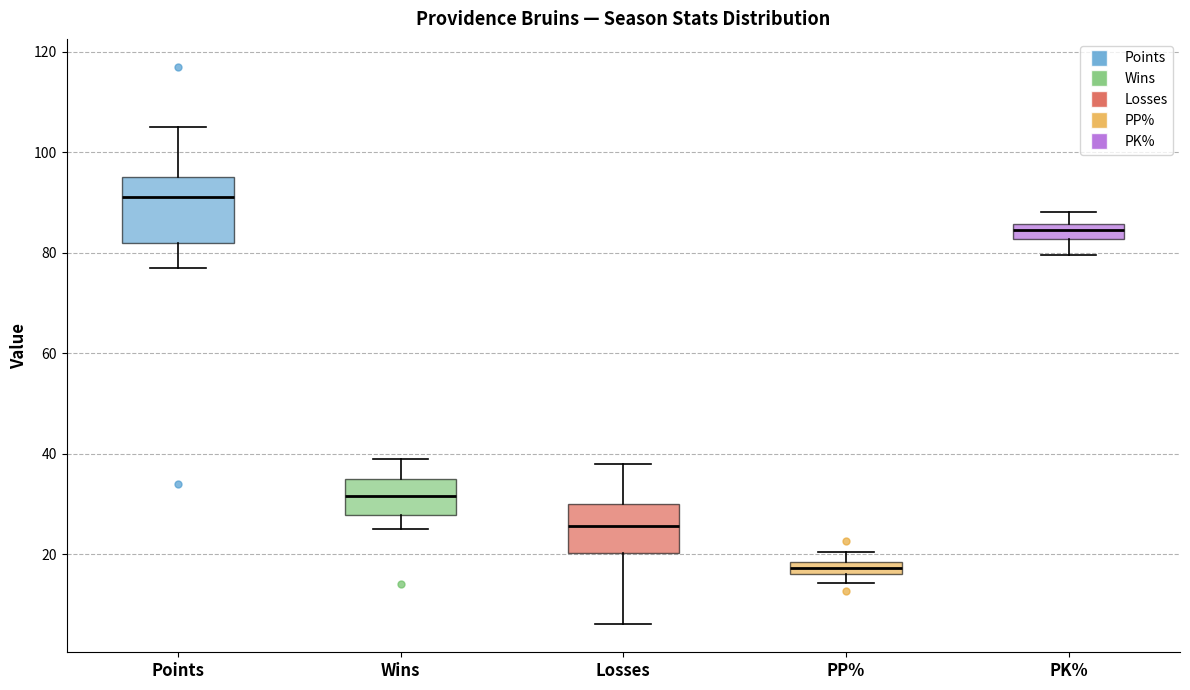

Where does the lower whisker of the box for Wins end on the y-axis? The values are not printed on the chart, so give them approximately, as read against the axis.

26